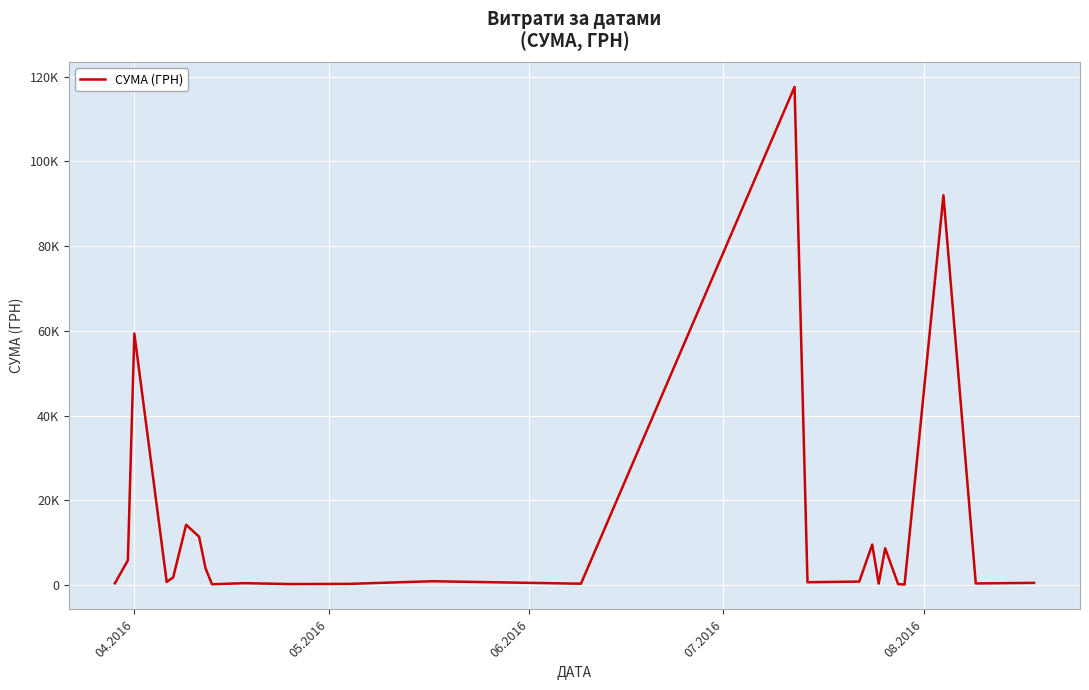

Does the chart display data point markers on the line(s)?

No